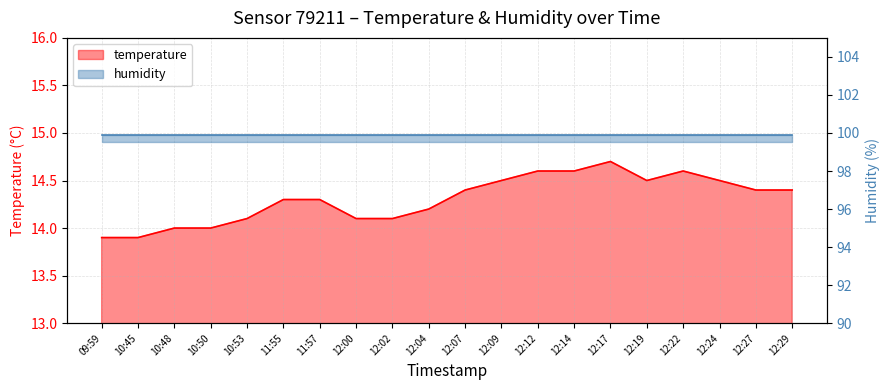

What is the sum of the values at 12:02 and 12:27?

28.5